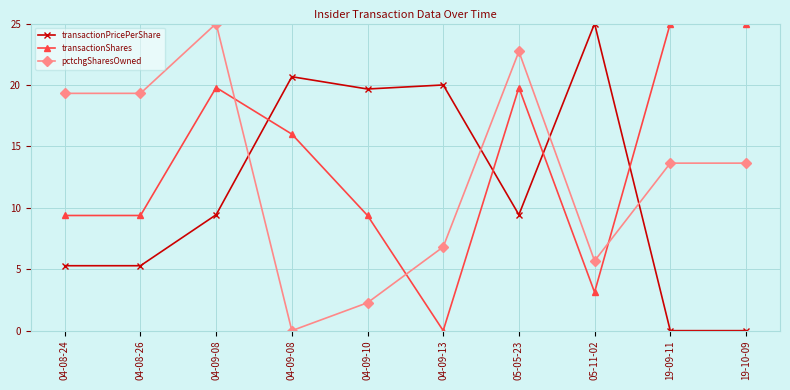

List the labels in order of transactionPricePerShare value, largest first.

05-11-02, 04-09-08, 04-09-13, 04-09-10, 04-09-08, 05-05-23, 04-08-24, 04-08-26, 19-09-11, 19-10-09